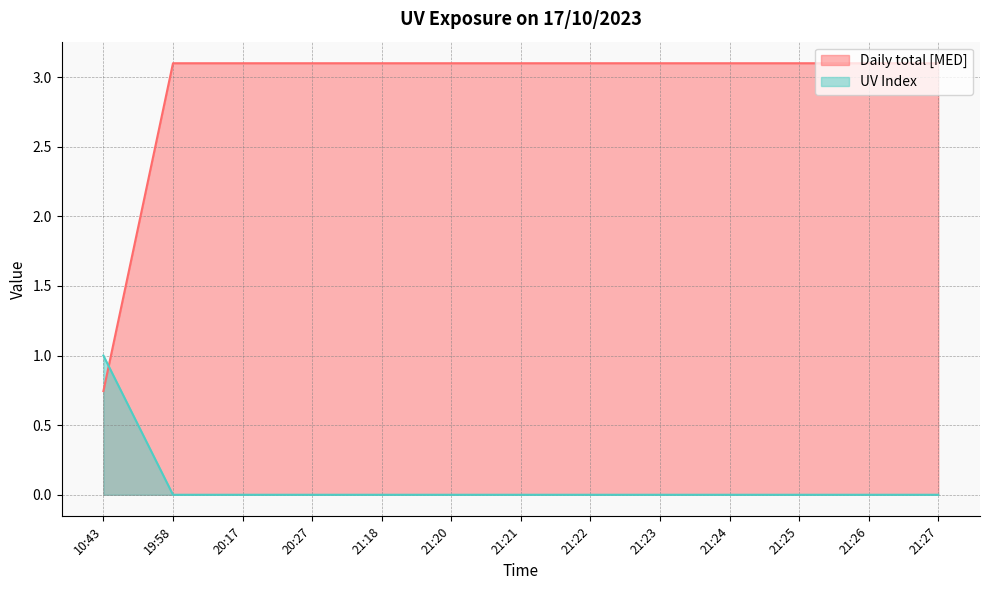

True or false: UV Index has a value of 1.4 at 19:58.

False